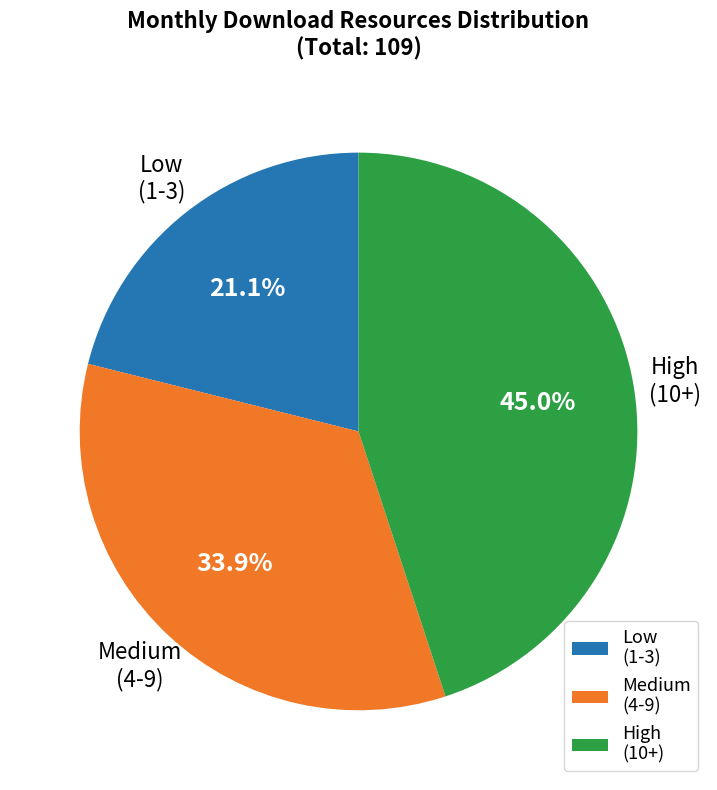

Is there any slice that represents more than half of the pie?

No